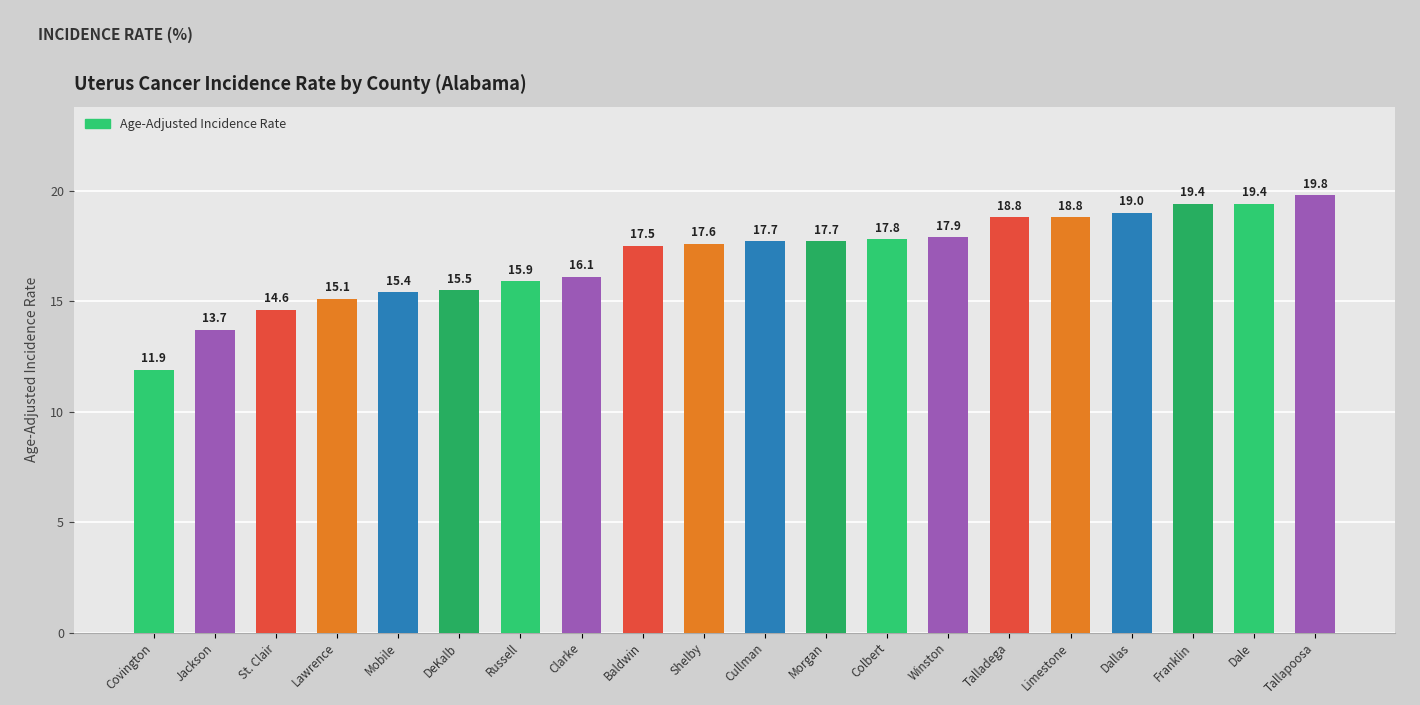

Is it true that the value at Dale is 5.5?

False